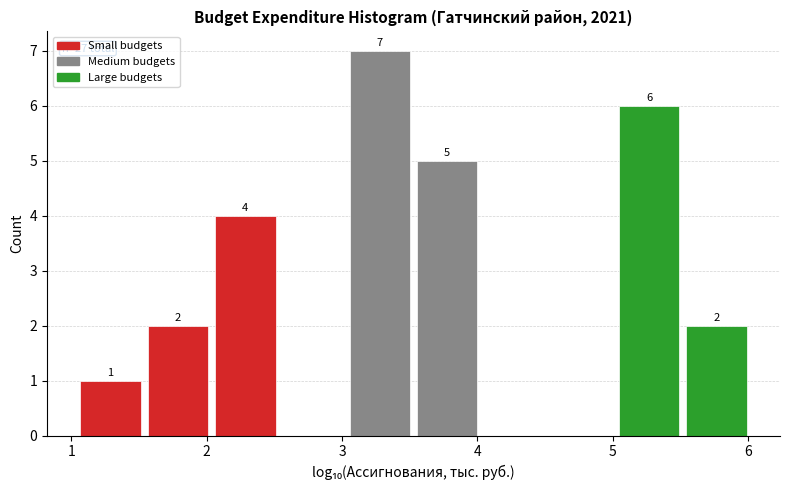

Which range on the x-axis has the tallest bar?

3.0 to 3.5